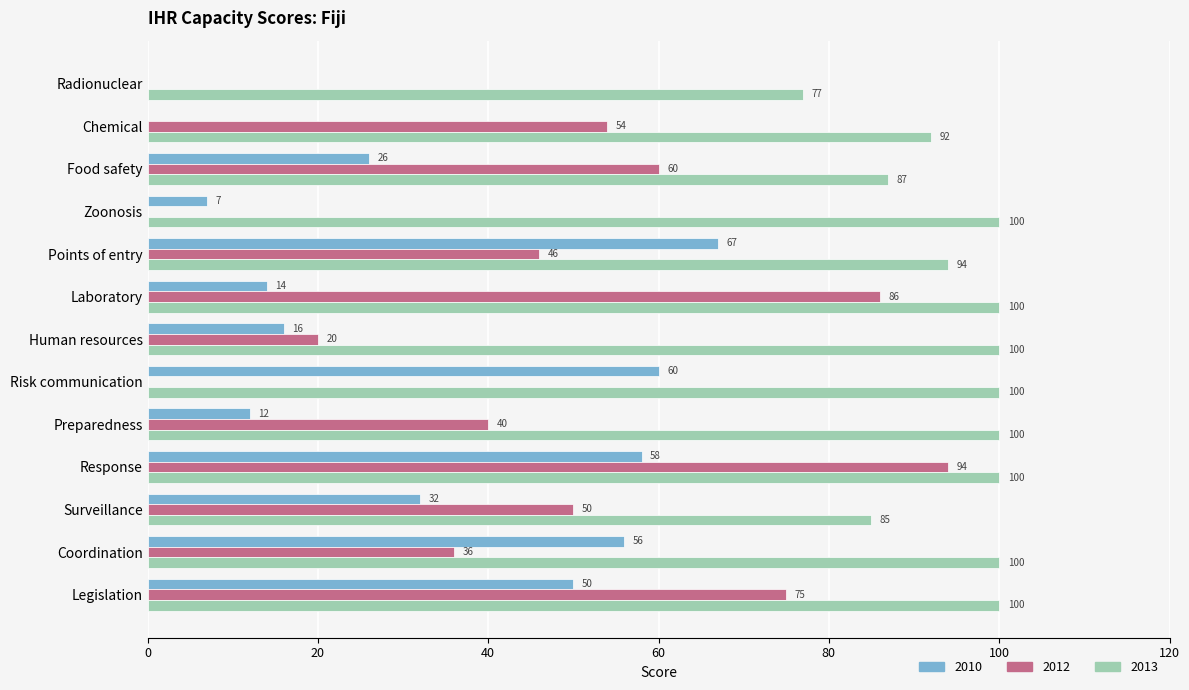

Where is 2012 nearest to the value 47?

Points of entry